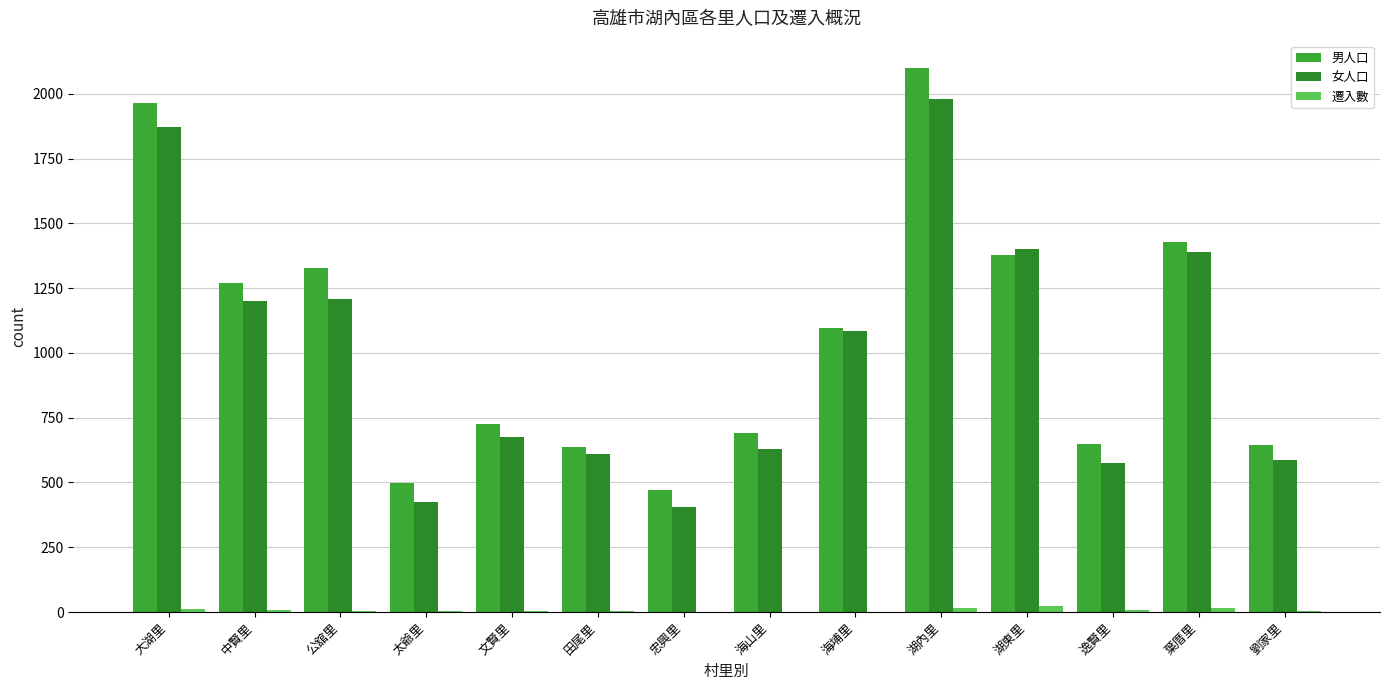

How many groups of bars are there?

14